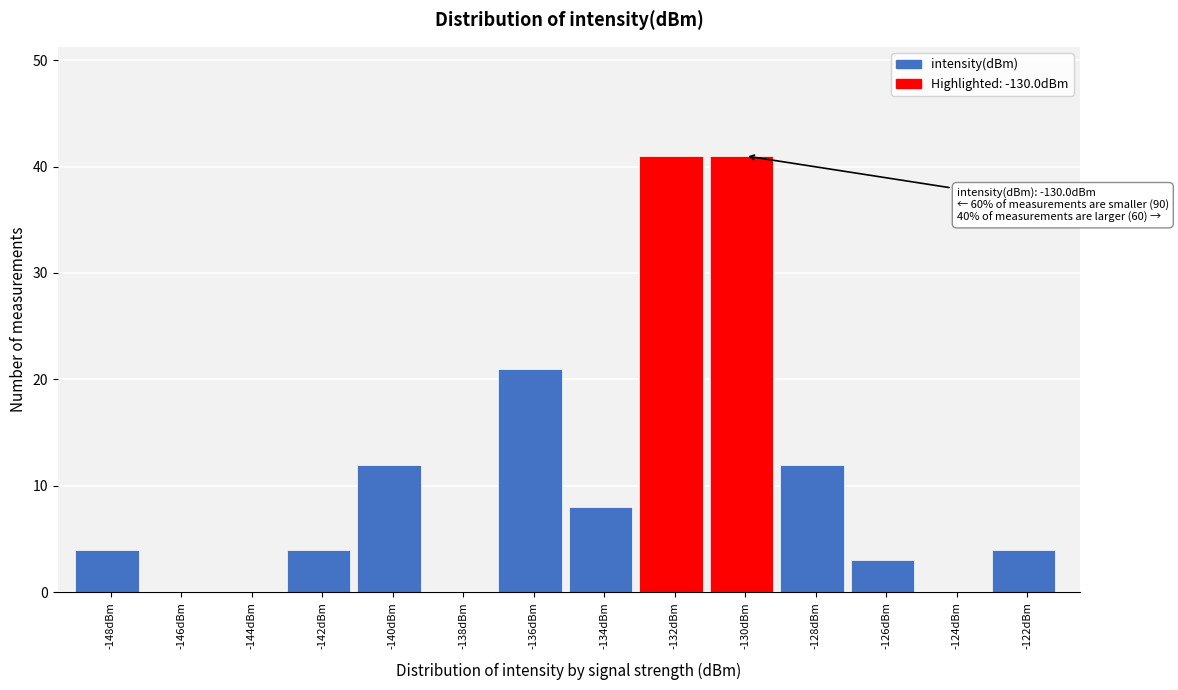

Reading left to right, list all the values displayed in this chart.

-148dBm=4	-146dBm=0	-144dBm=0	-142dBm=4	-140dBm=12	-138dBm=0	-136dBm=21	-134dBm=8	-132dBm=41	-130dBm=41	-128dBm=12	-126dBm=3	-124dBm=0	-122dBm=4